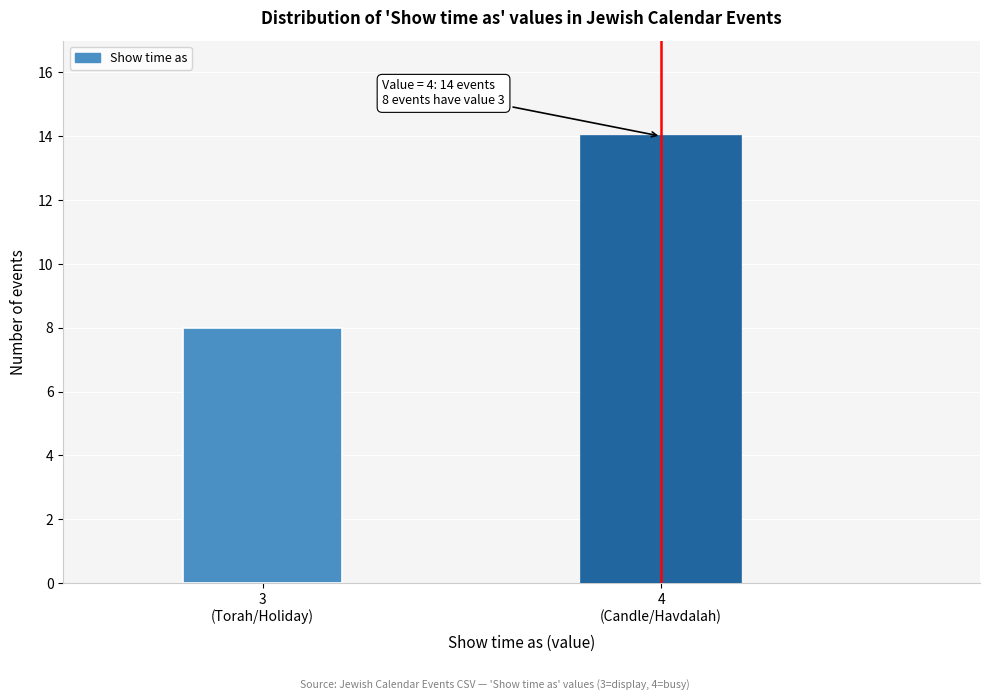

Reading left to right, list all the values displayed in this chart.

8	14